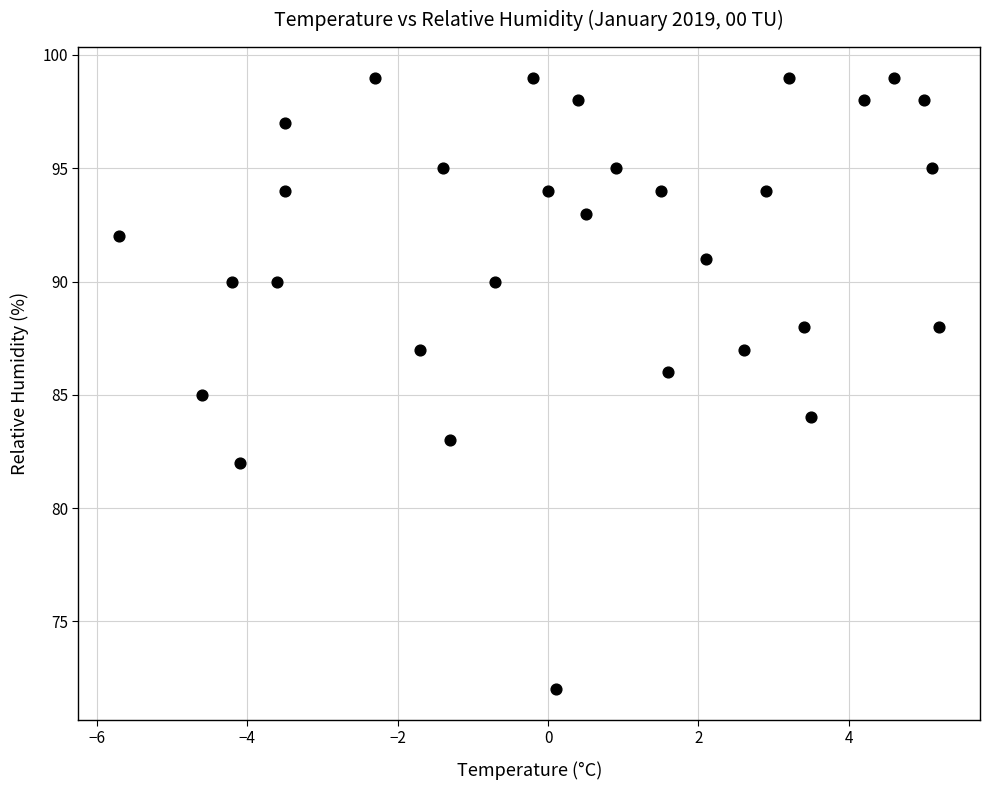

What is the range of Y values (max minus min)?

27